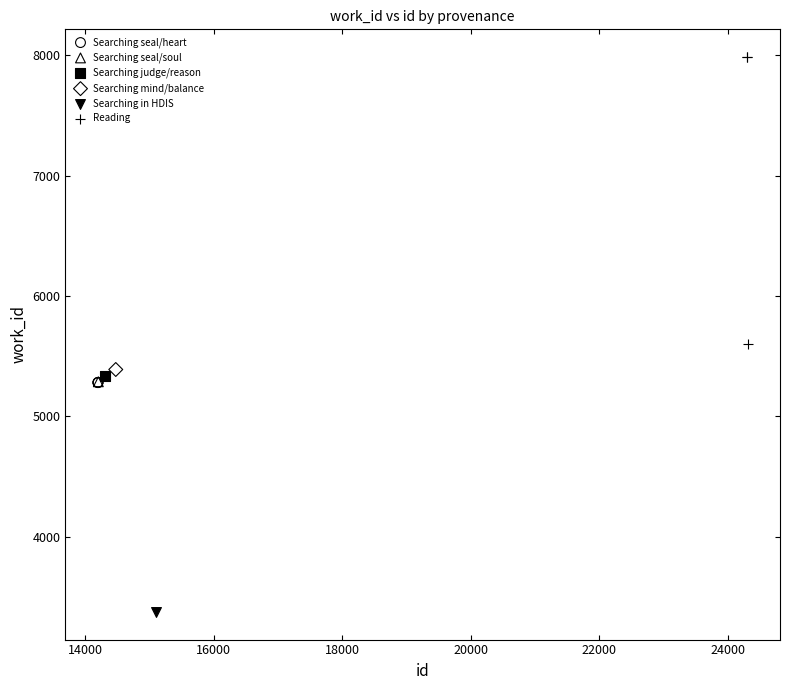

Which series contains the highest Y value?

Reading